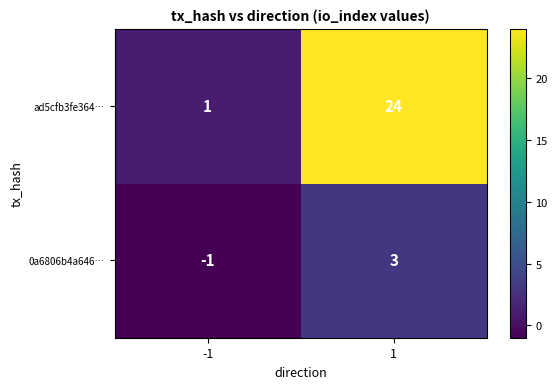

Rank the series by their average value, from lowest to highest.

0a6806b4a646…, ad5cfb3fe364…